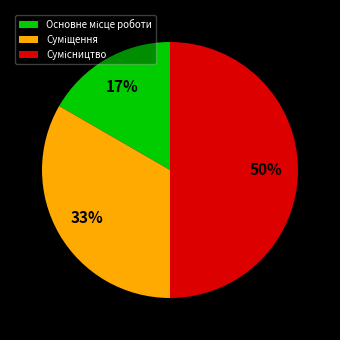

To the nearest percent, what is the difference between the largest and smallest slice percentages?

33%